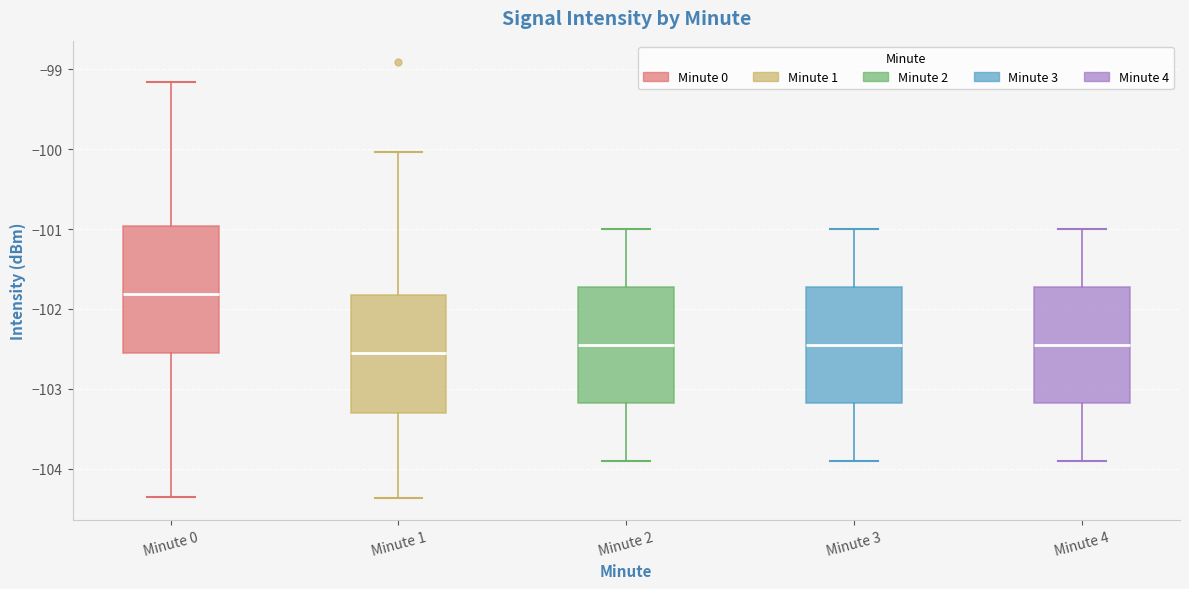

Where is the upper edge of the box for Minute 1 on the y-axis? The values are not printed on the chart, so give them approximately, as read against the axis.

-101.8